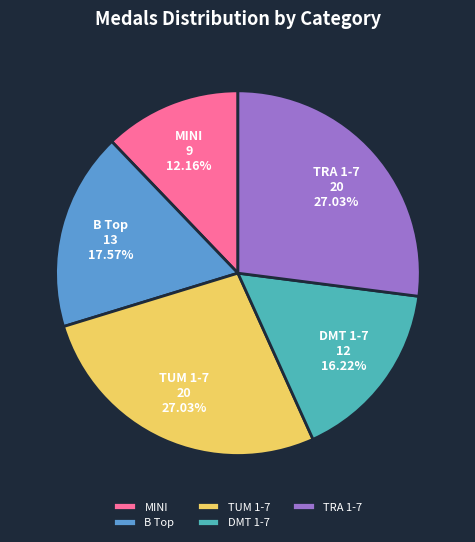

What percentage is NOT represented by TRA 1-7?

73.0%